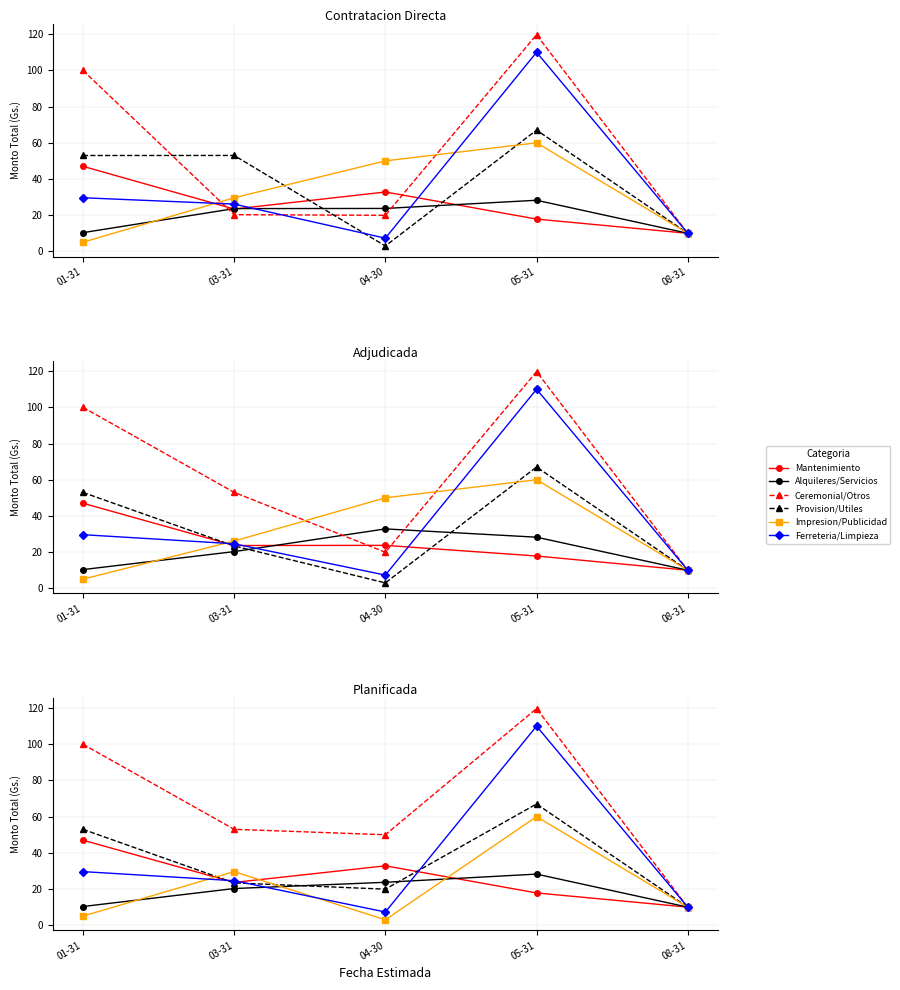

At 08-31, list the series in order from smallest to largest.

Mantenimiento, Alquileres/Servicios, Ceremonial/Otros, Provision/Utiles, Impresion/Publicidad, Ferreteria/Limpieza